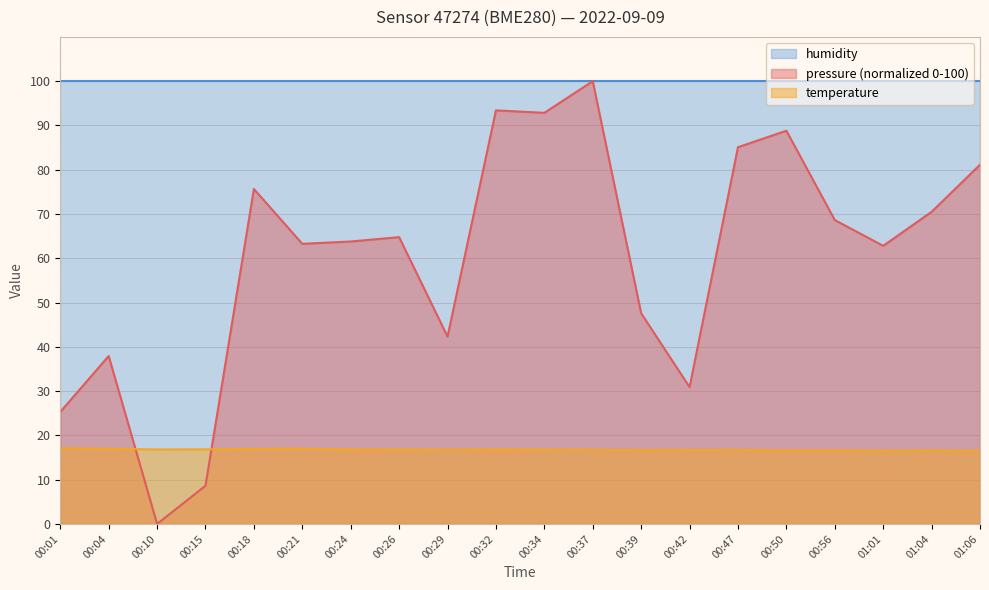

Which has a higher value, 00:01 or 00:32?

00:32